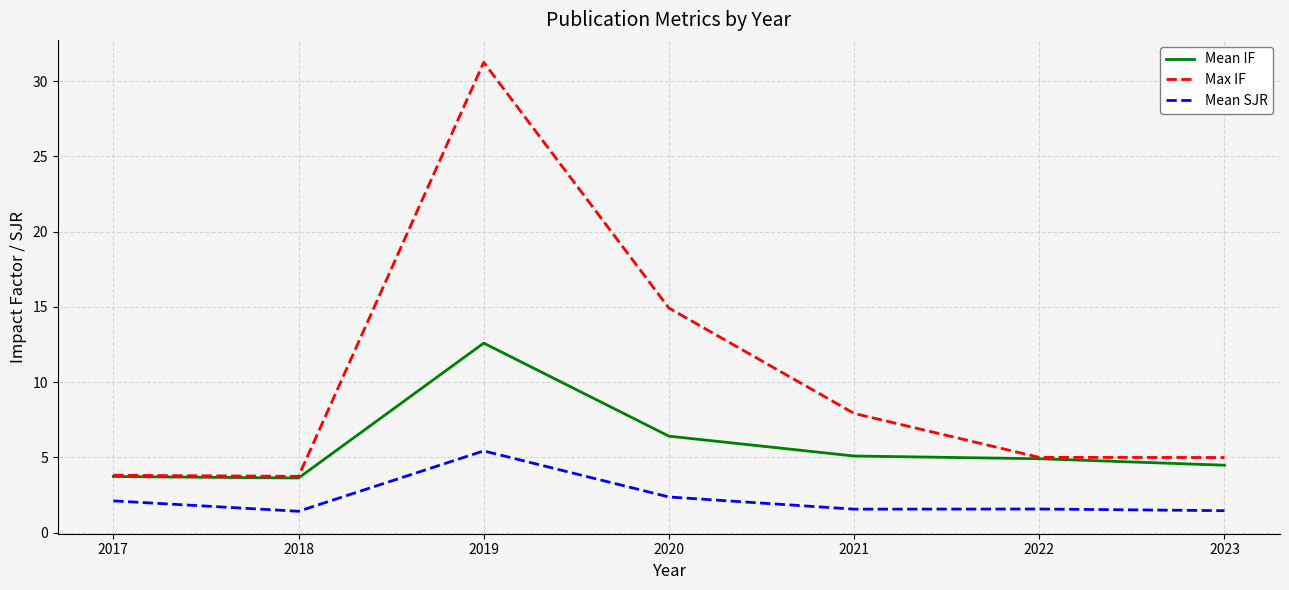

List the series in order of their peak value, highest first.

Max IF, Mean IF, Mean SJR